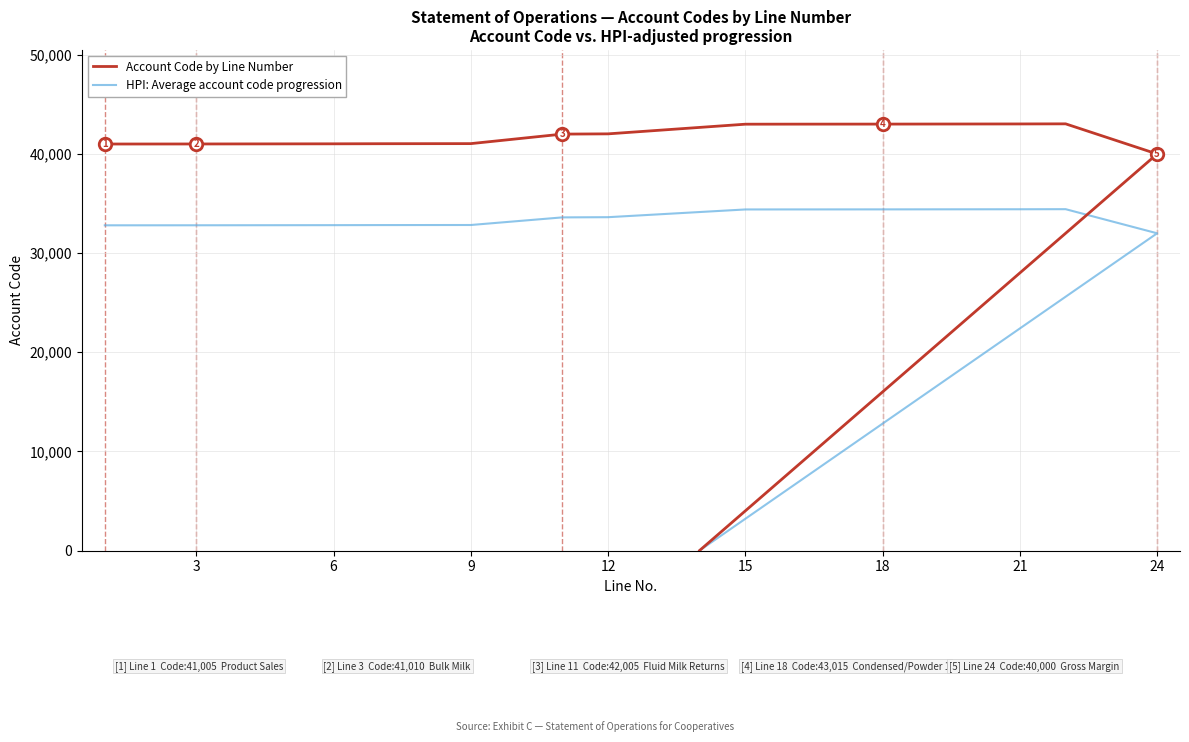

True or false: HPI: Average account code progression has a value of 44862.7 at 3.

False